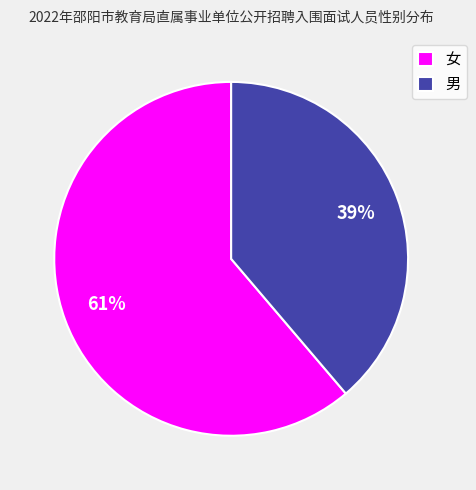

Which slice is the smallest?

男